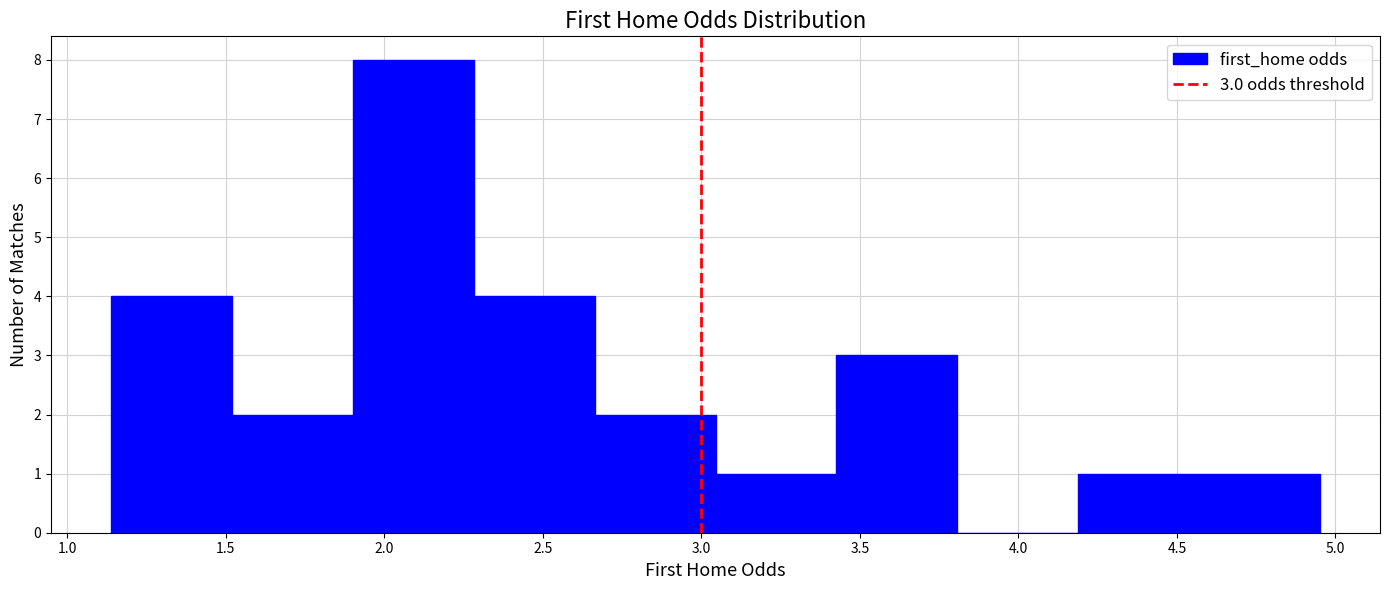

Which range on the x-axis has the tallest bar?

1.90 to 2.30